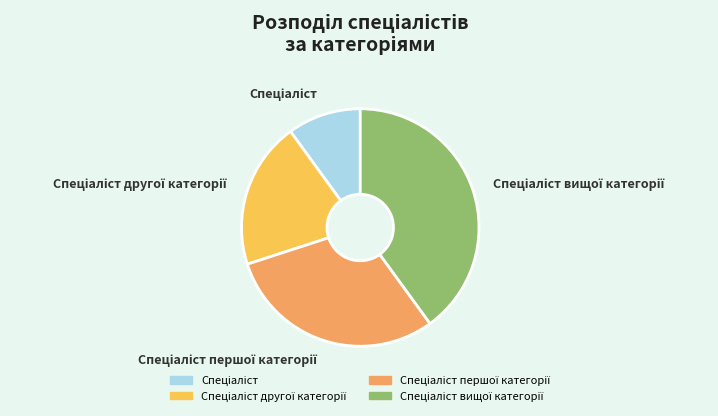

Is there any slice that represents more than half of the pie?

No